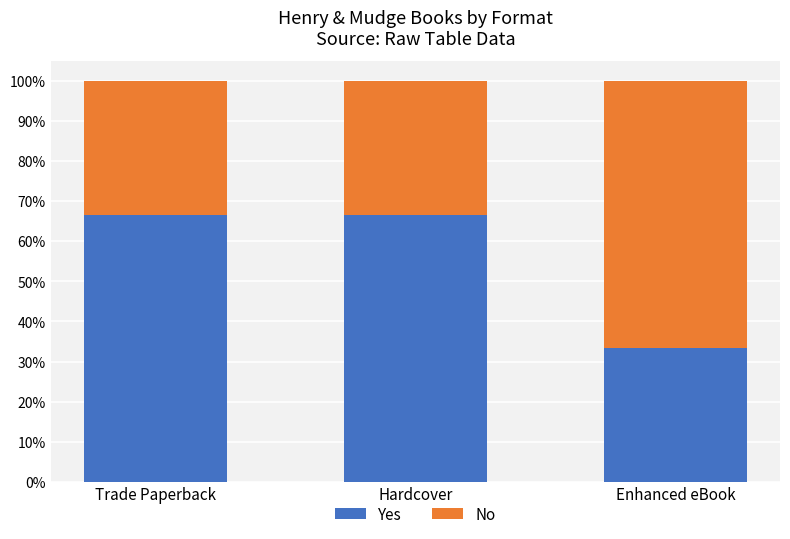

True or false: No has a value of 0.3 at Hardcover.

True